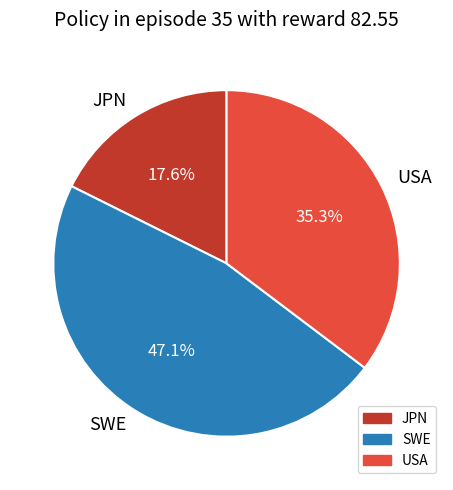

What percentage do JPN and USA together represent?

52.9%